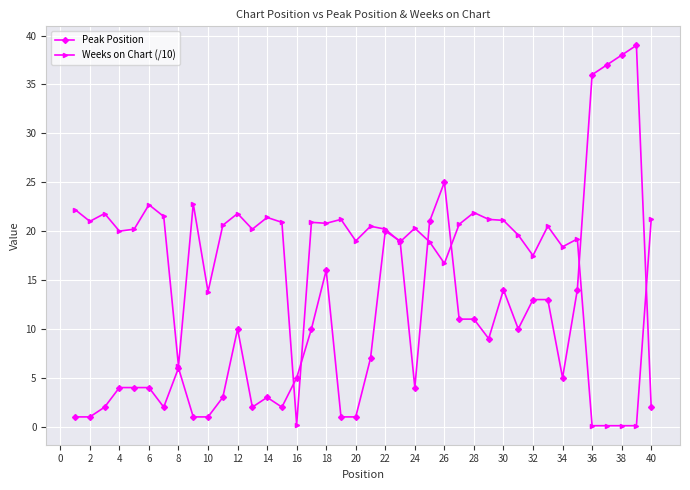

How many lines are shown in the chart?

2